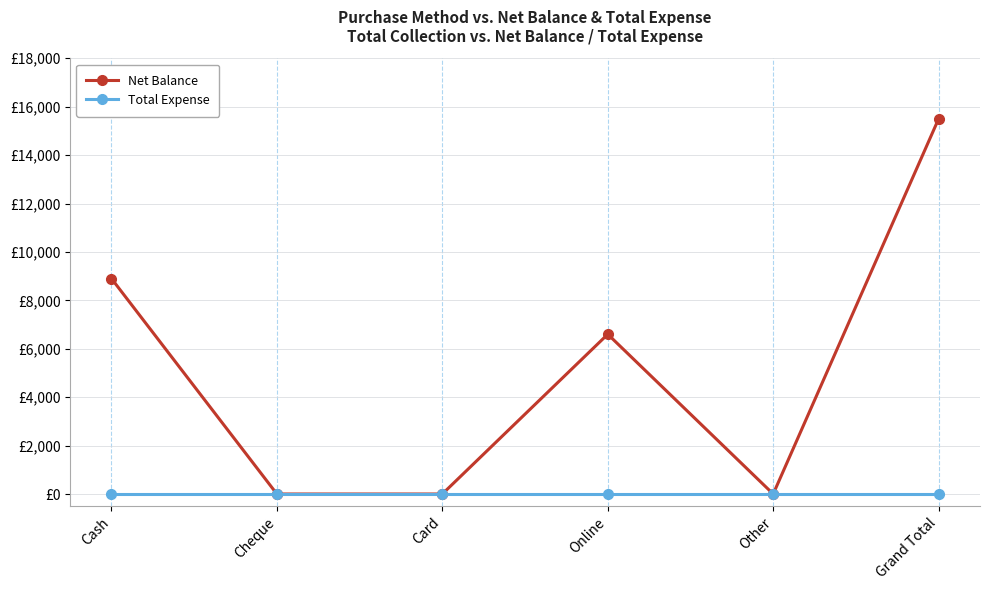

In Net Balance, how many points are higher than both neighbors (excluding endpoints)?

1